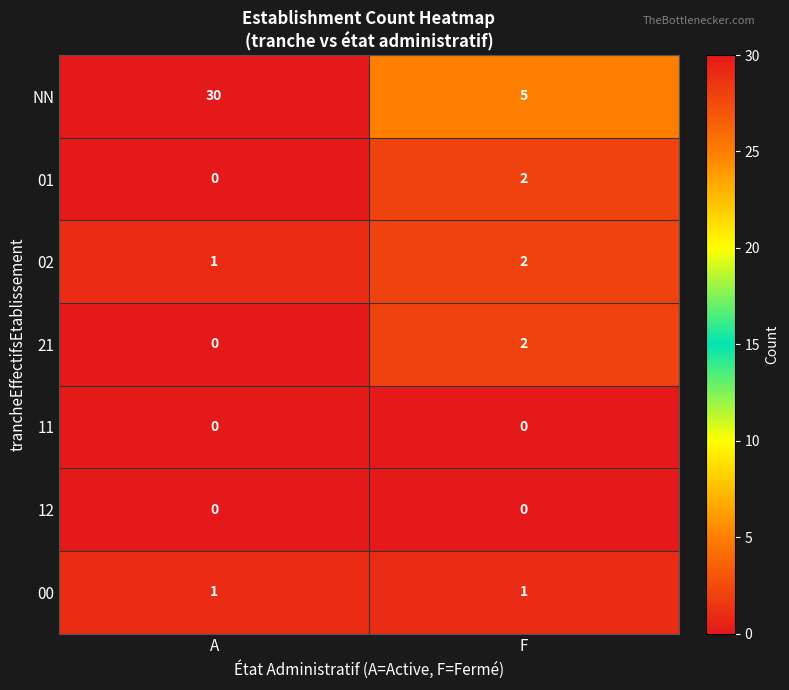

Is it true that 11 equals 0 at F?

True